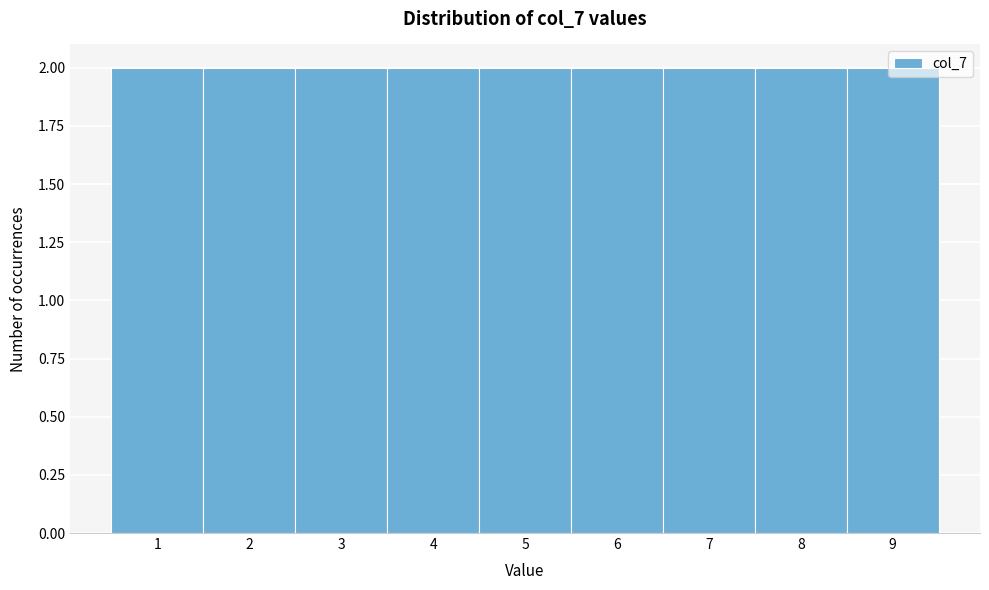

What is the height of the bar covering 5.5 to 6.5 on the x-axis? The values are not printed on the chart, so give them approximately, as read against the axis.

2